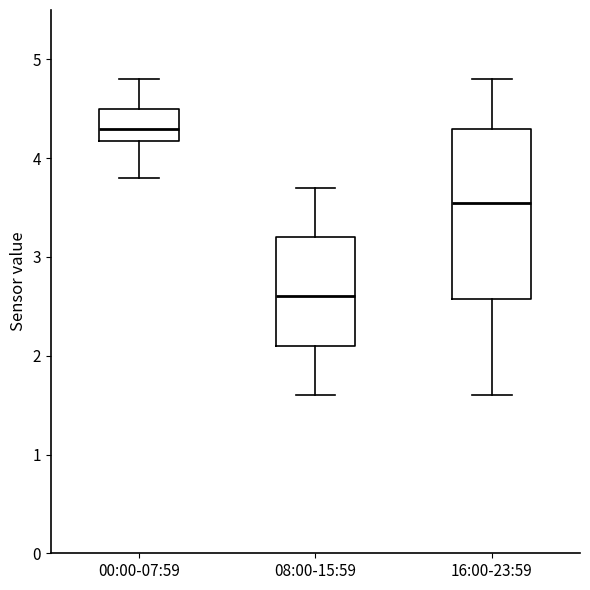

Which box is the tallest, from its lower edge to its upper edge?

16:00-23:59